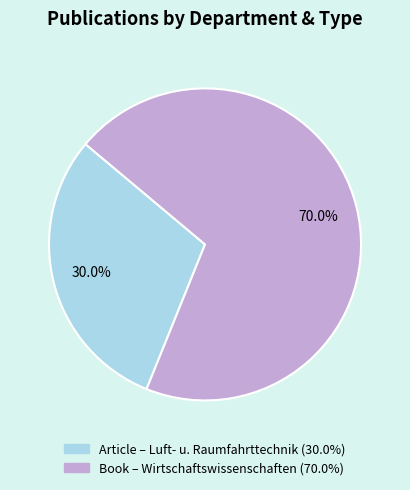

Does any single category account for the majority?

Yes